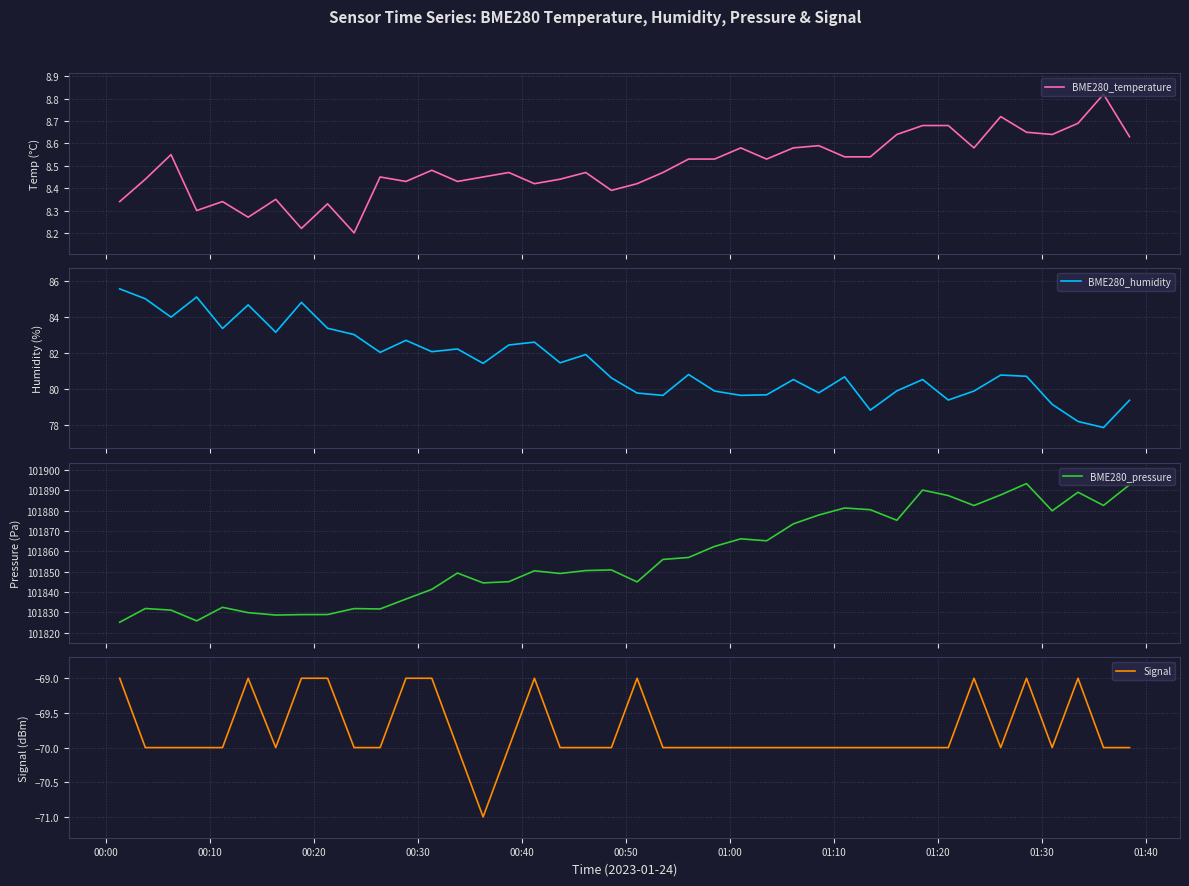

What is the highest value of the BME280_humidity series?

85.6